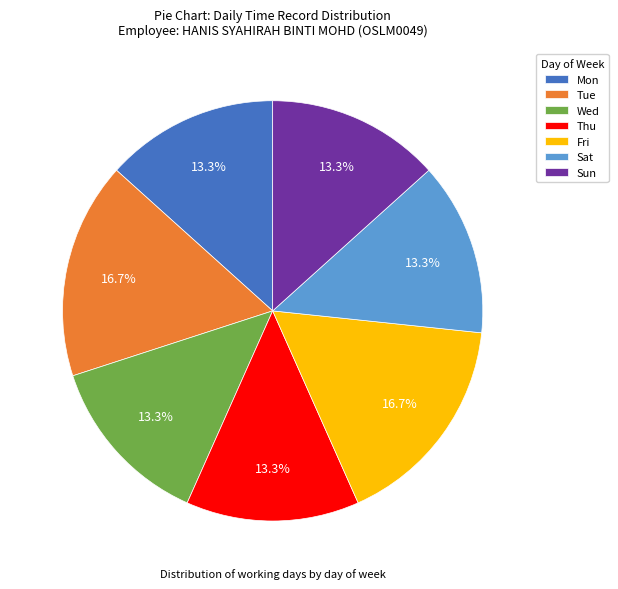

Combined, do Wed and Sat account for over 50%?

No